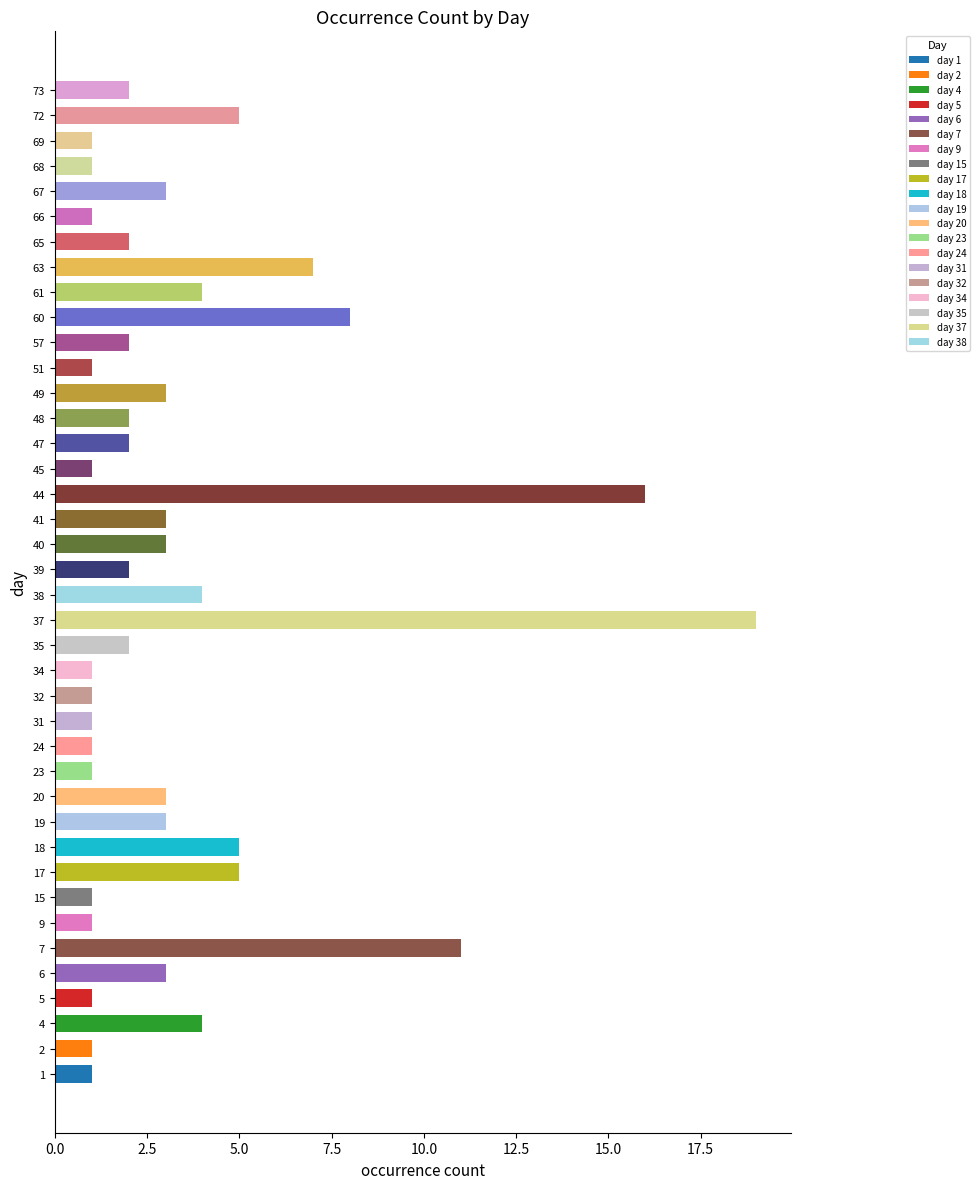

True or false: the data shows 1 at 65.

False